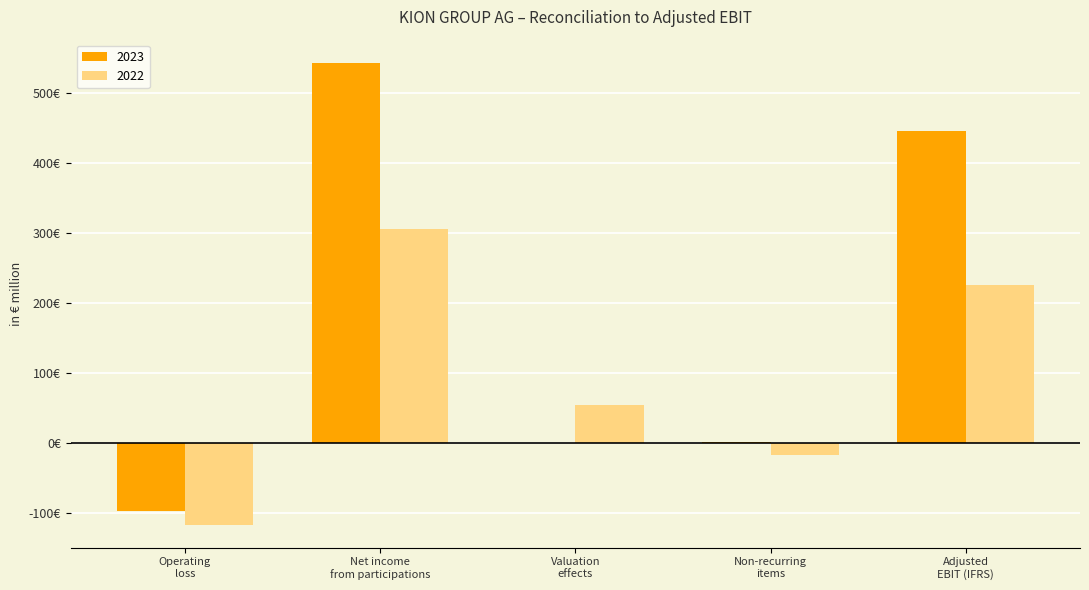

At which category is the sum across all series the highest?

Net income
from participations